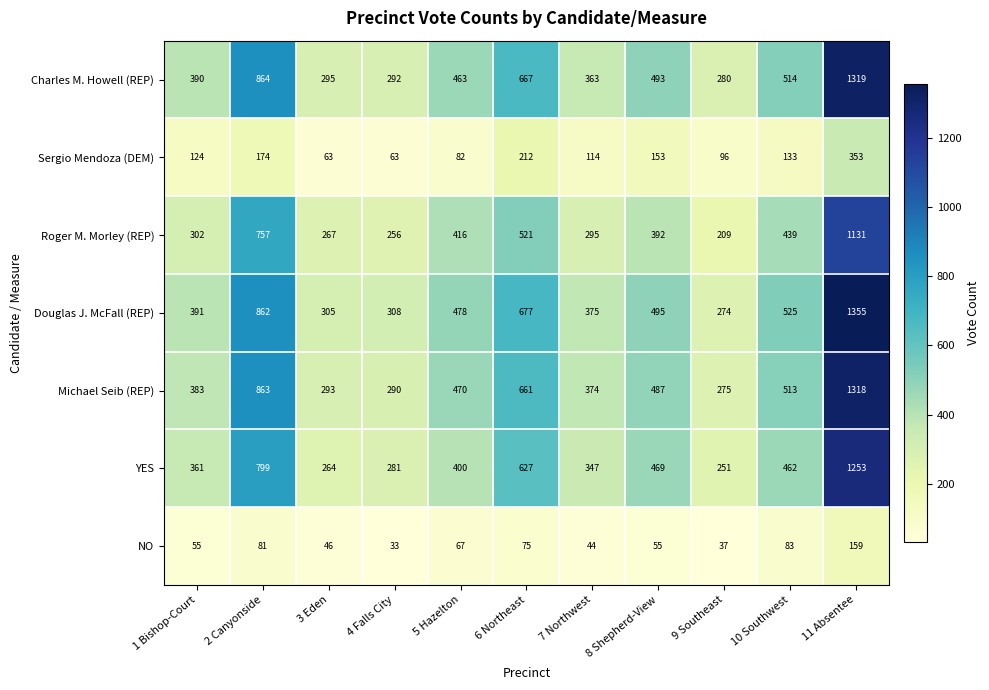

What is the difference between the maximum and second lowest values in the YES series?

989